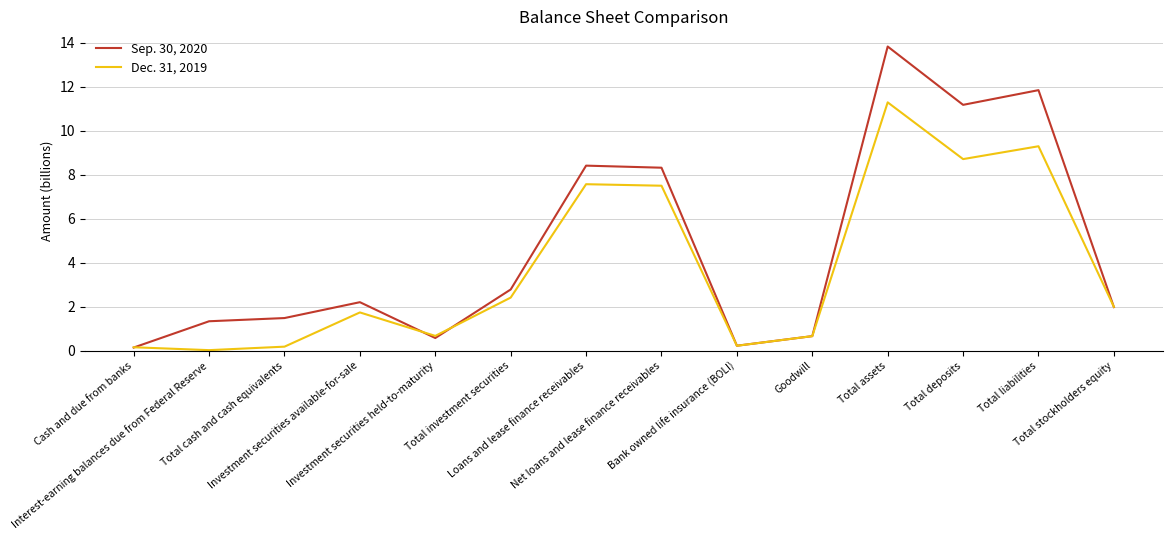

Between Net loans and lease finance receivables and Total stockholders equity, which series saw the biggest shift?

Sep. 30, 2020